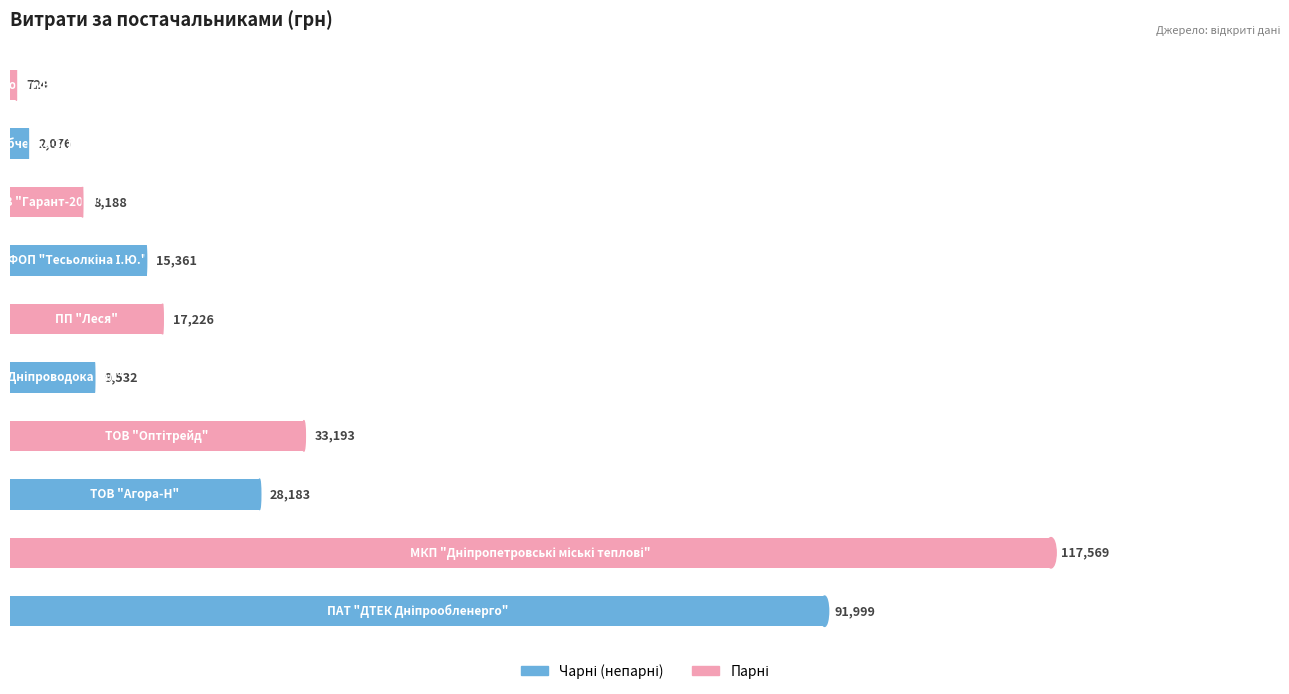

What is the maximum value shown in the chart?

117568.8